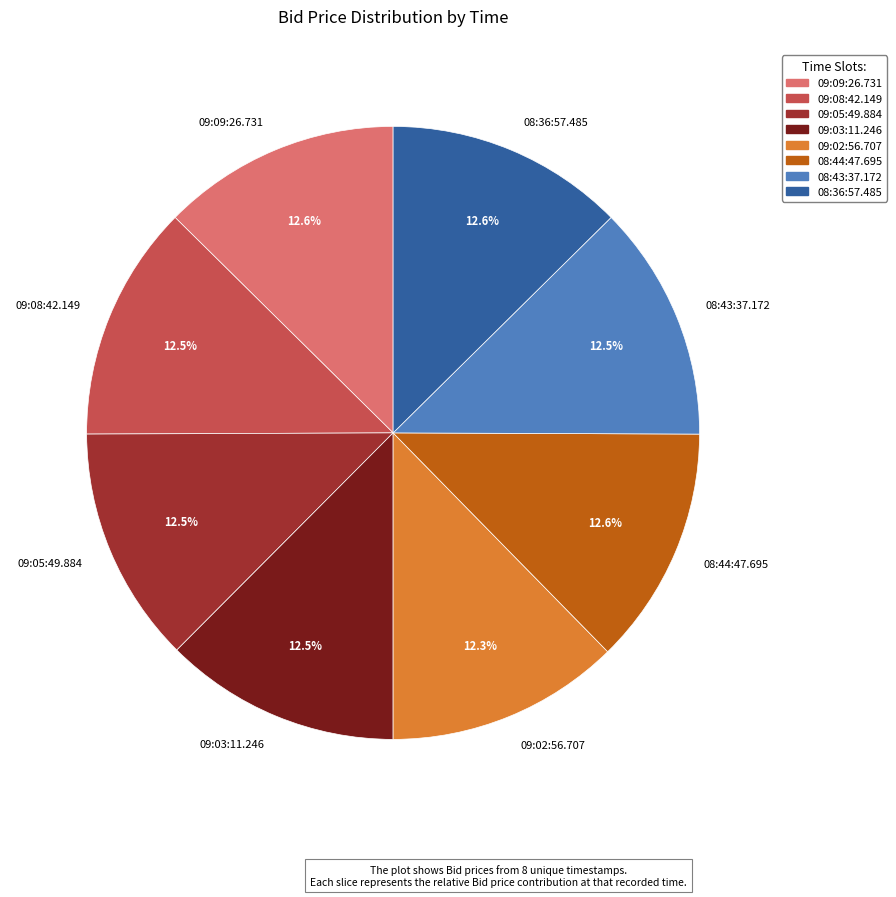

What percentage is NOT represented by 09:03:11.246?

87.5%